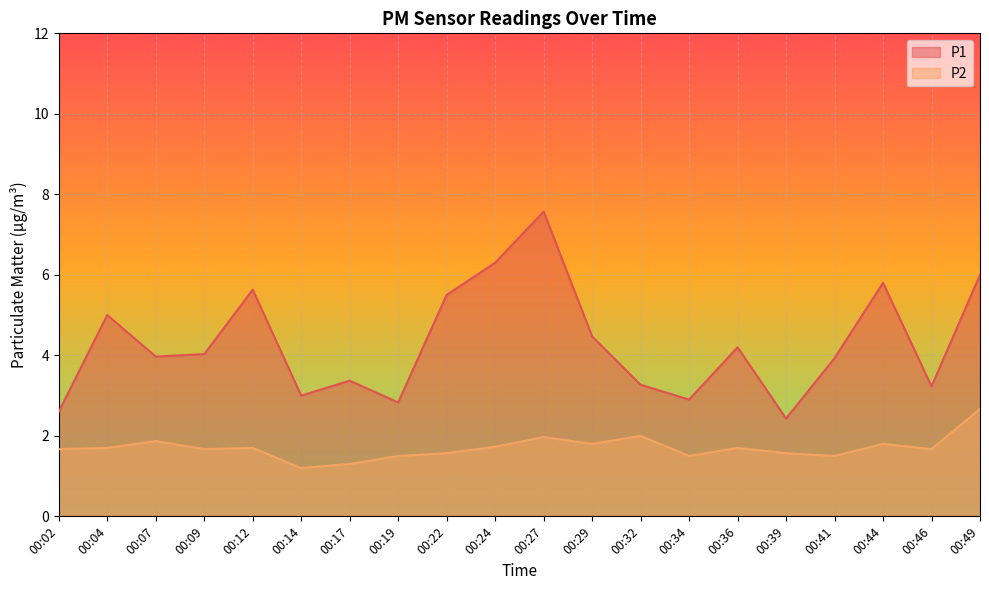

At which category is the sum across all series the highest?

00:27